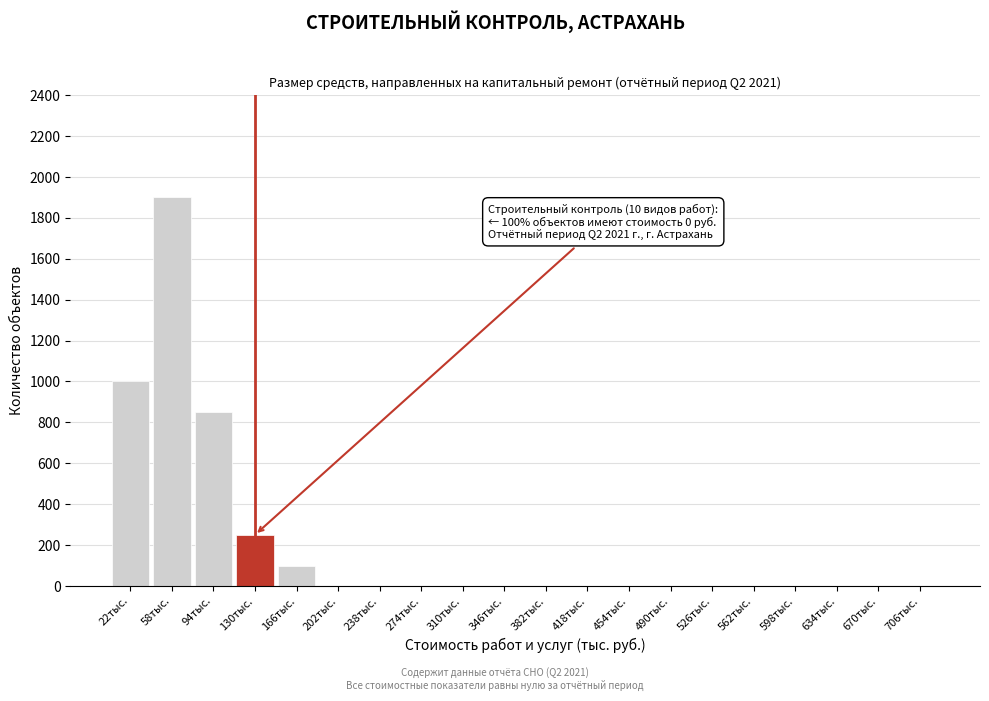

Reading left to right, list all the values displayed in this chart.

22тыс.=1000	58тыс.=1900	94тыс.=850	130тыс.=250	166тыс.=100	202тыс.=0	238тыс.=0	274тыс.=0	310тыс.=0	346тыс.=0	382тыс.=0	418тыс.=0	454тыс.=0	490тыс.=0	526тыс.=0	562тыс.=0	598тыс.=0	634тыс.=0	670тыс.=0	706тыс.=0